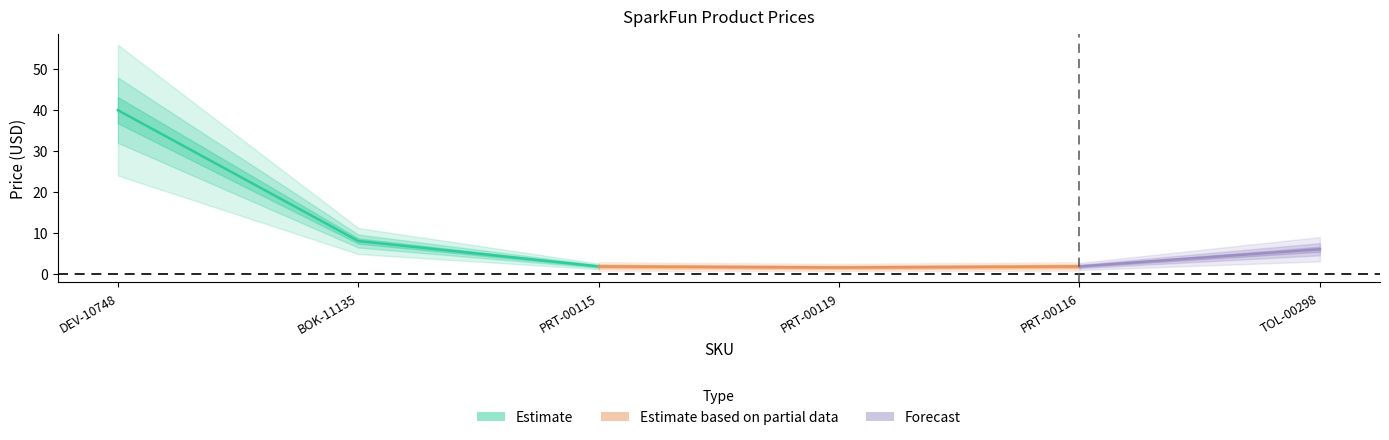

Which label corresponds to the smallest value in the chart?

PRT-00119